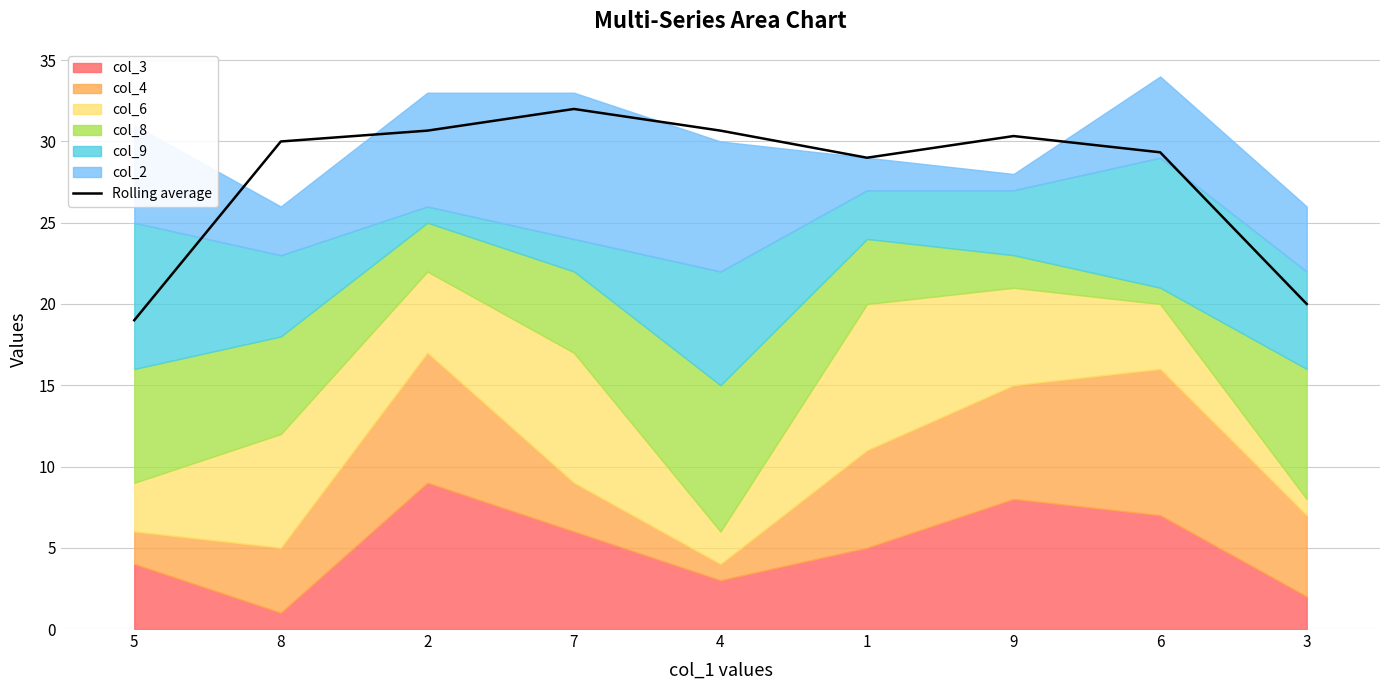

True or false: the data has more than 2 interior local peaks.

False